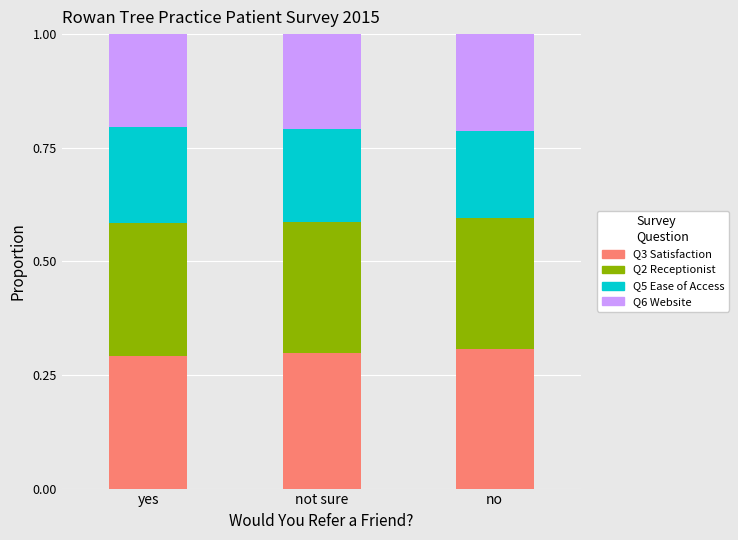

What is the total value across all series at not sure?

1.0